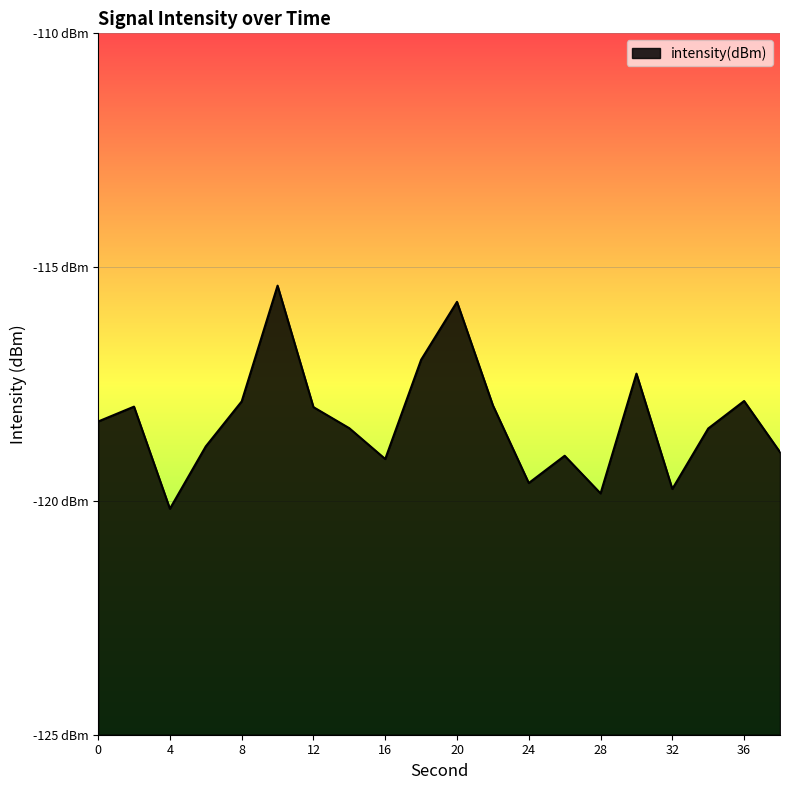

What is the maximum value shown in the chart?

-115.4